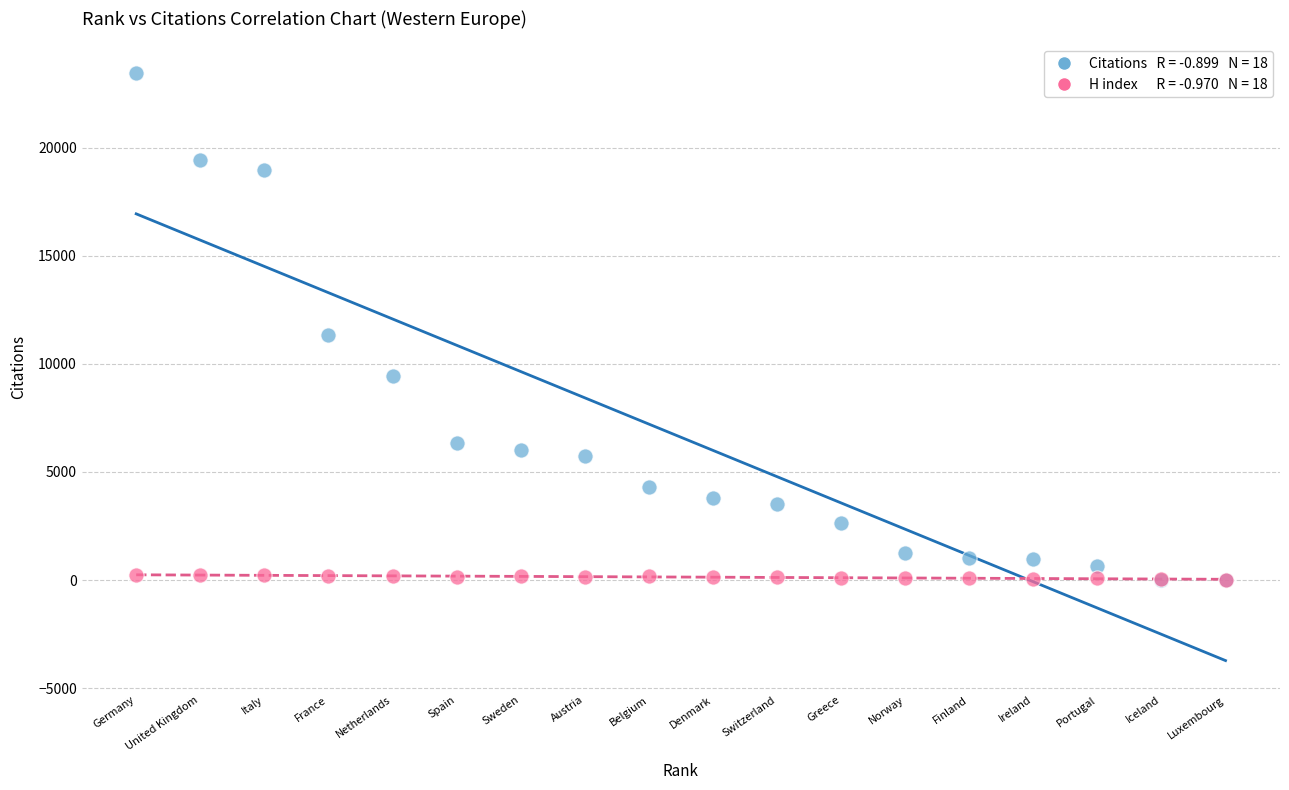

Across all series, what Y value is closest to 11718?

11342